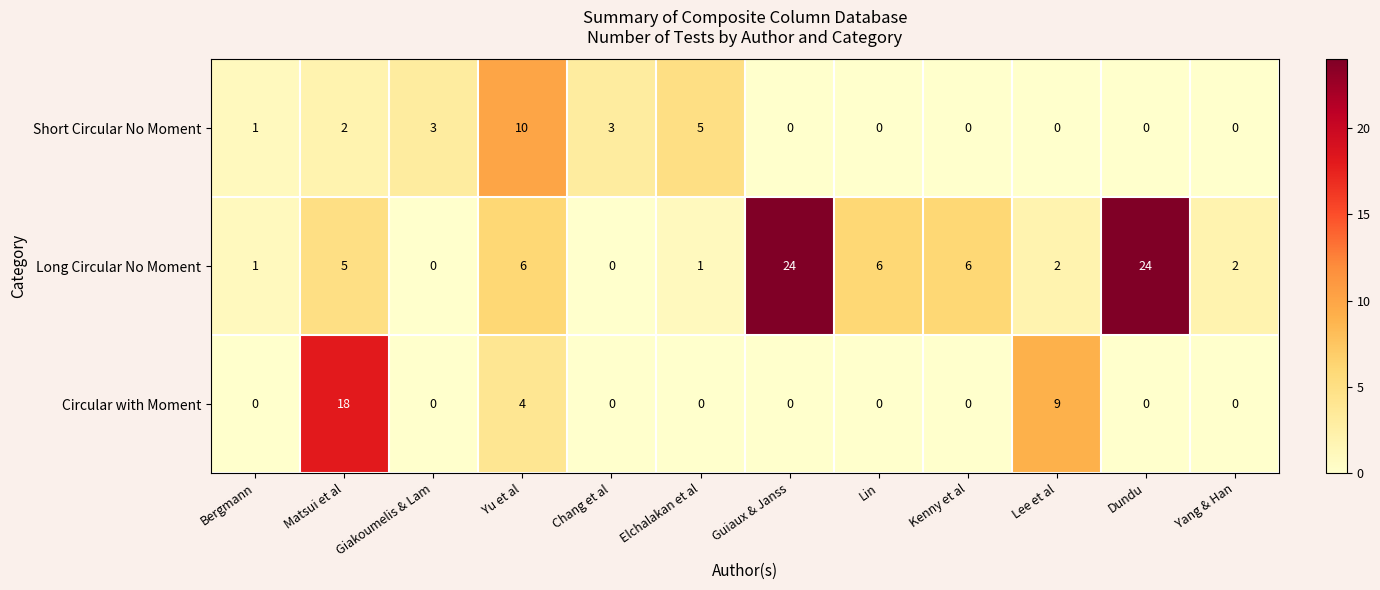

What is the sum of all Short Circular No Moment values?

24